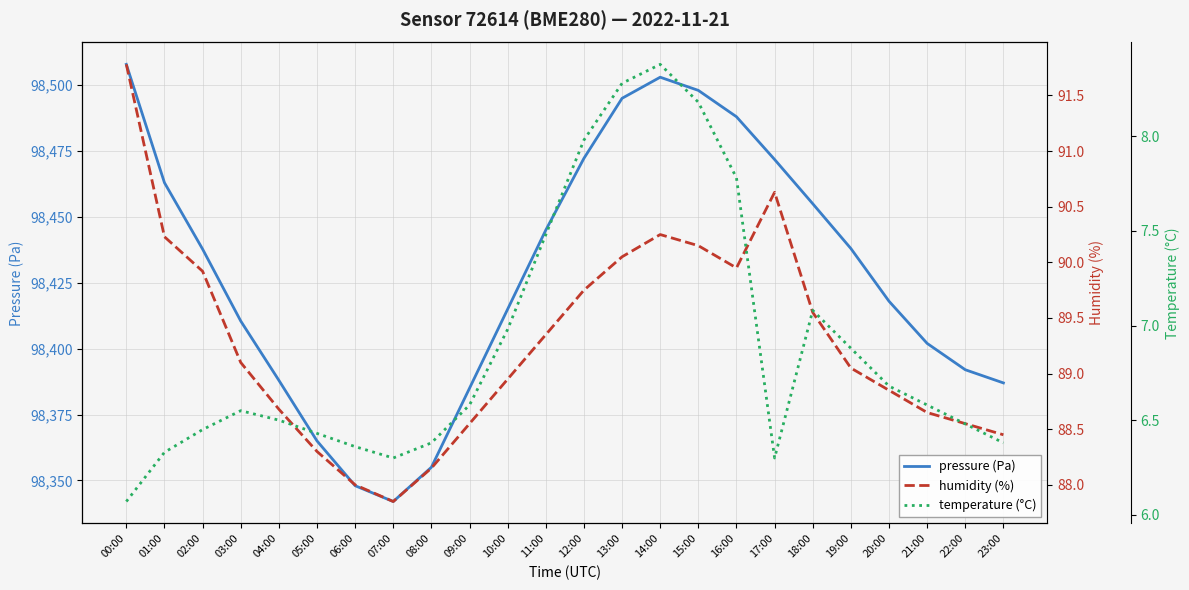

What is the approximate value of pressure (Pa) at 13:00?

98495.0